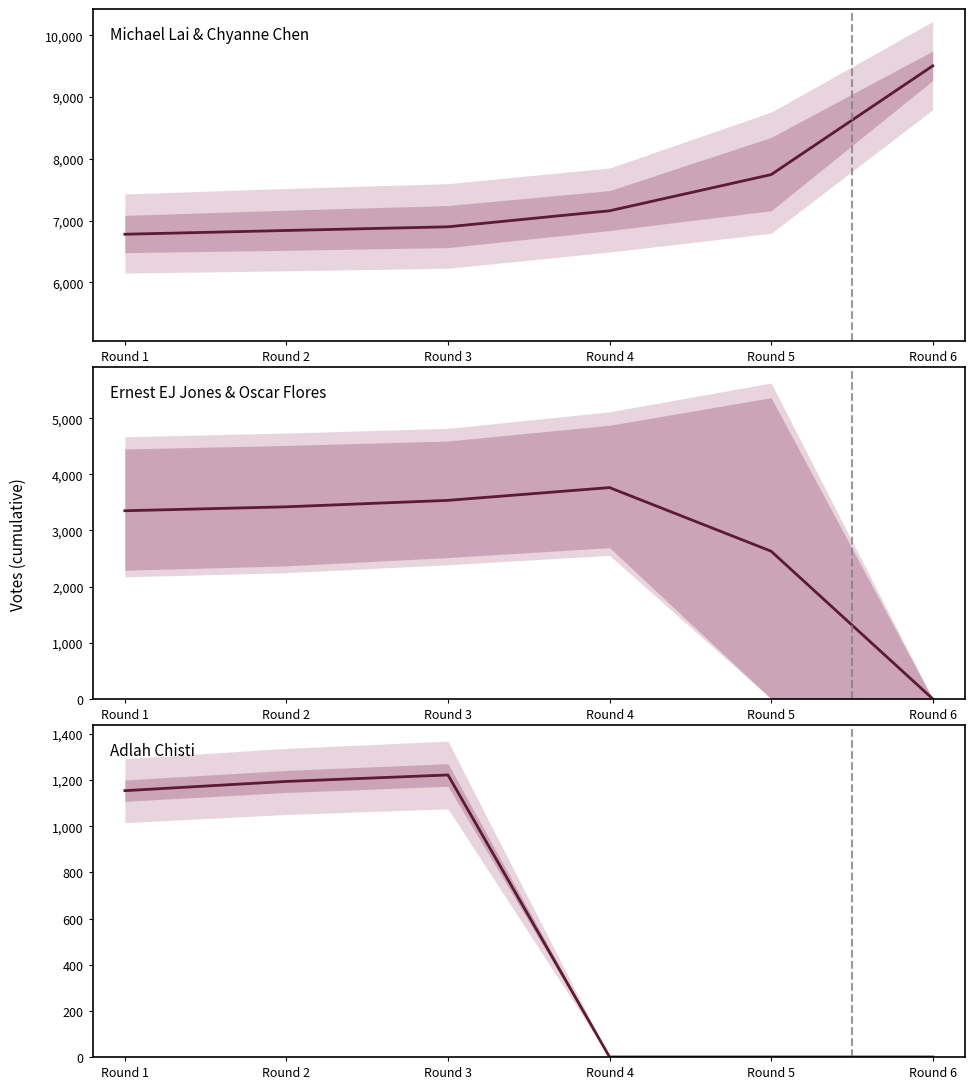

Which has a higher value, Round 1 or Round 5?

Round 5